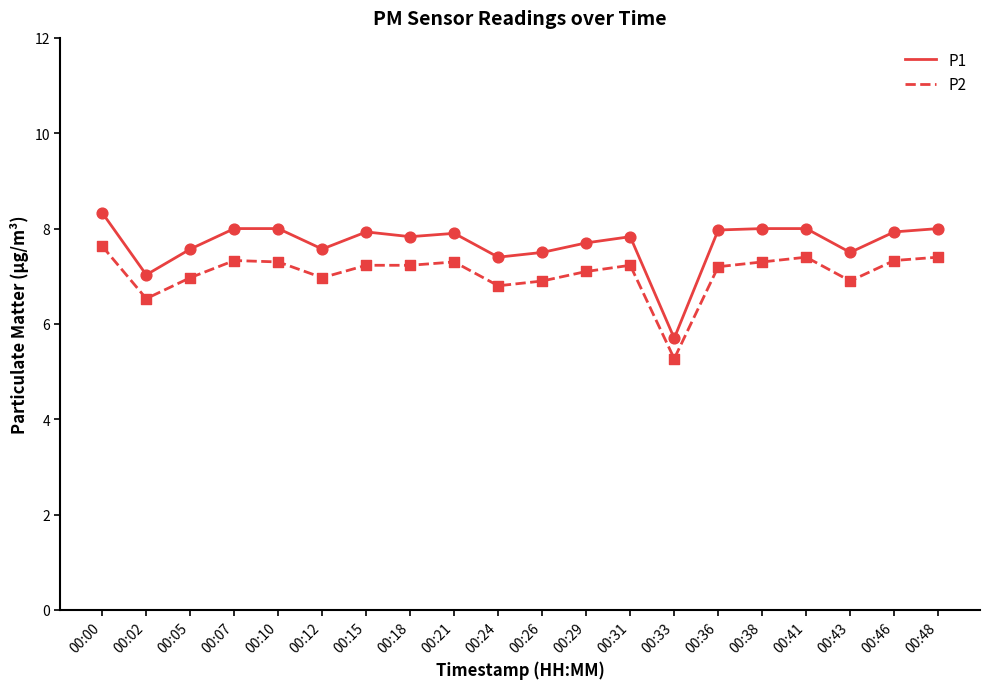

At which category is the sum across all series the highest?

00:00